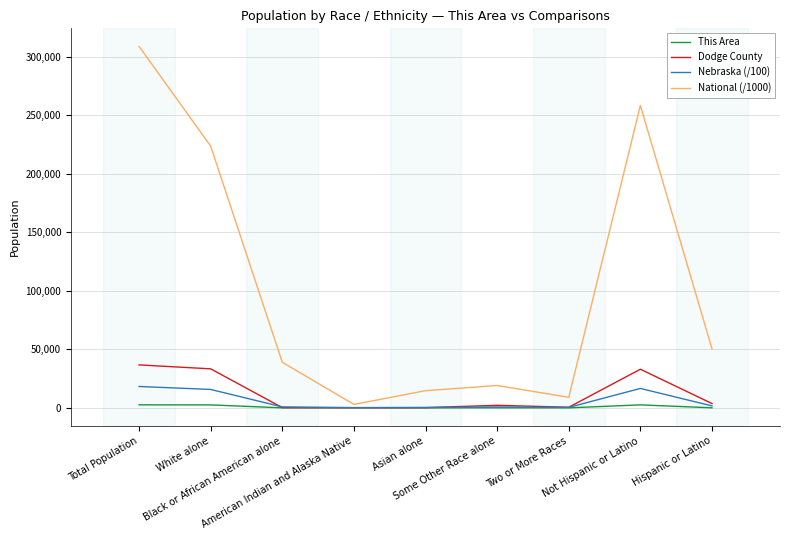

Which series has the widest spread of values?

National (/1000)